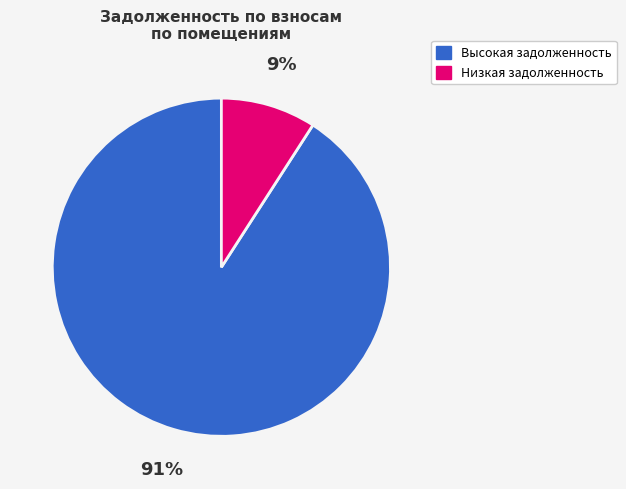

To the nearest percent, what is the average slice percentage?

50%